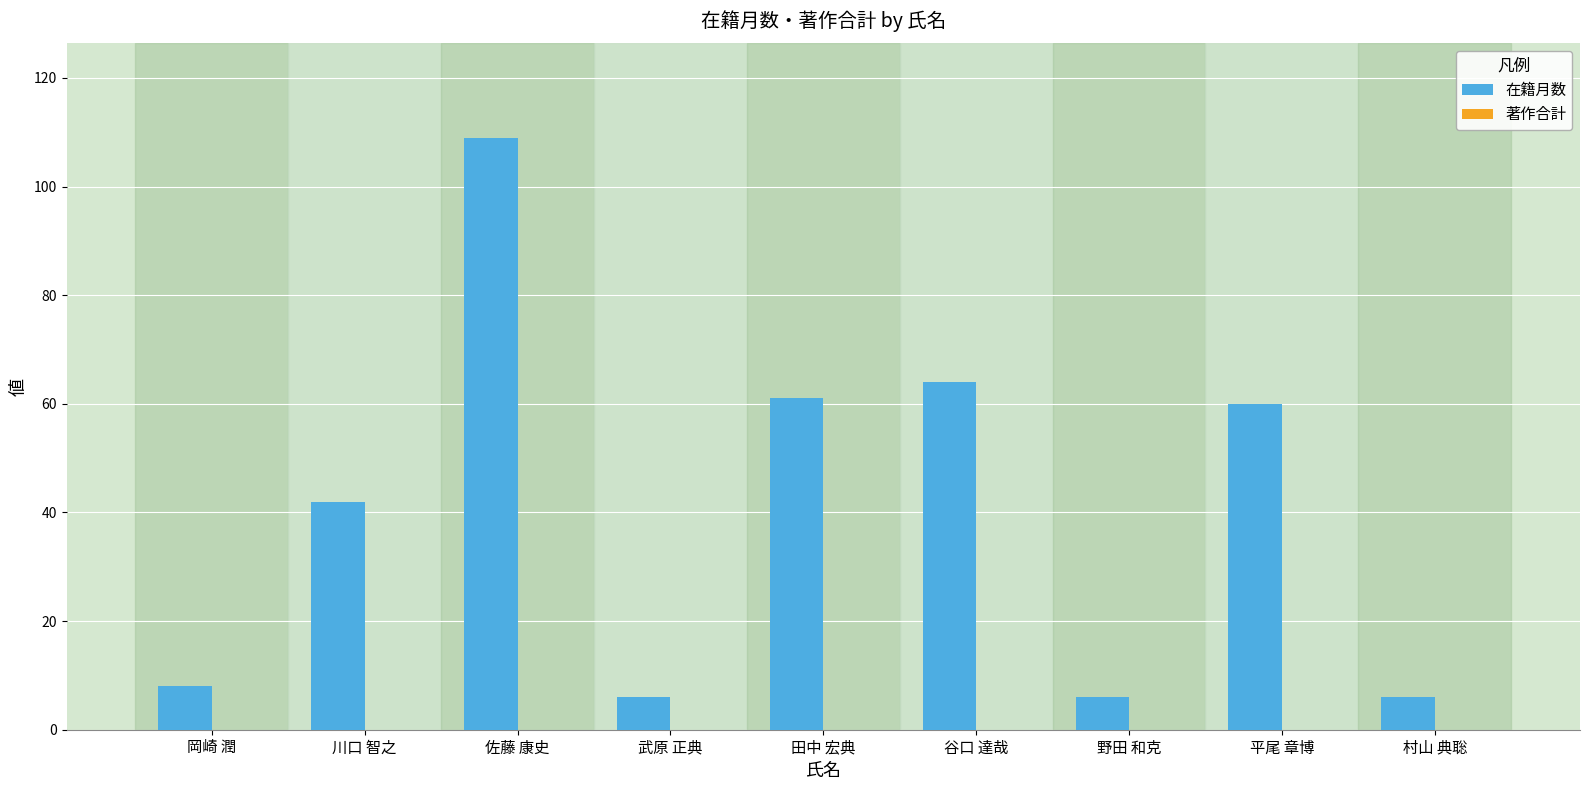

Is it true that the value at 田中 宏典 is 61?

True